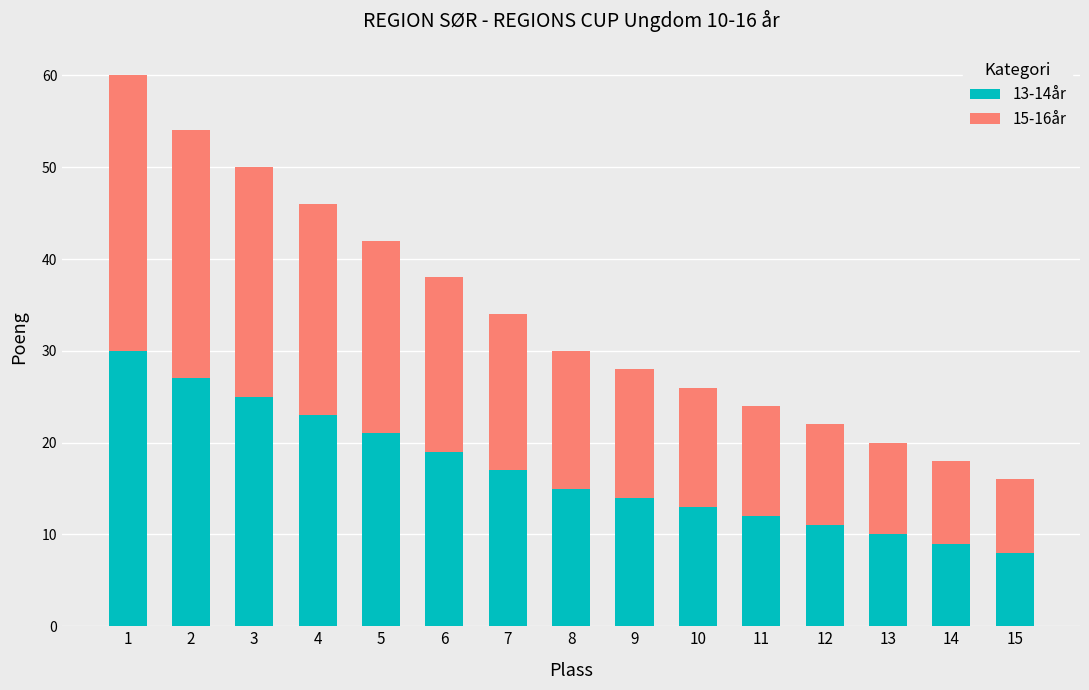

The 13-14år series shows 27 at 2. True or false?

True